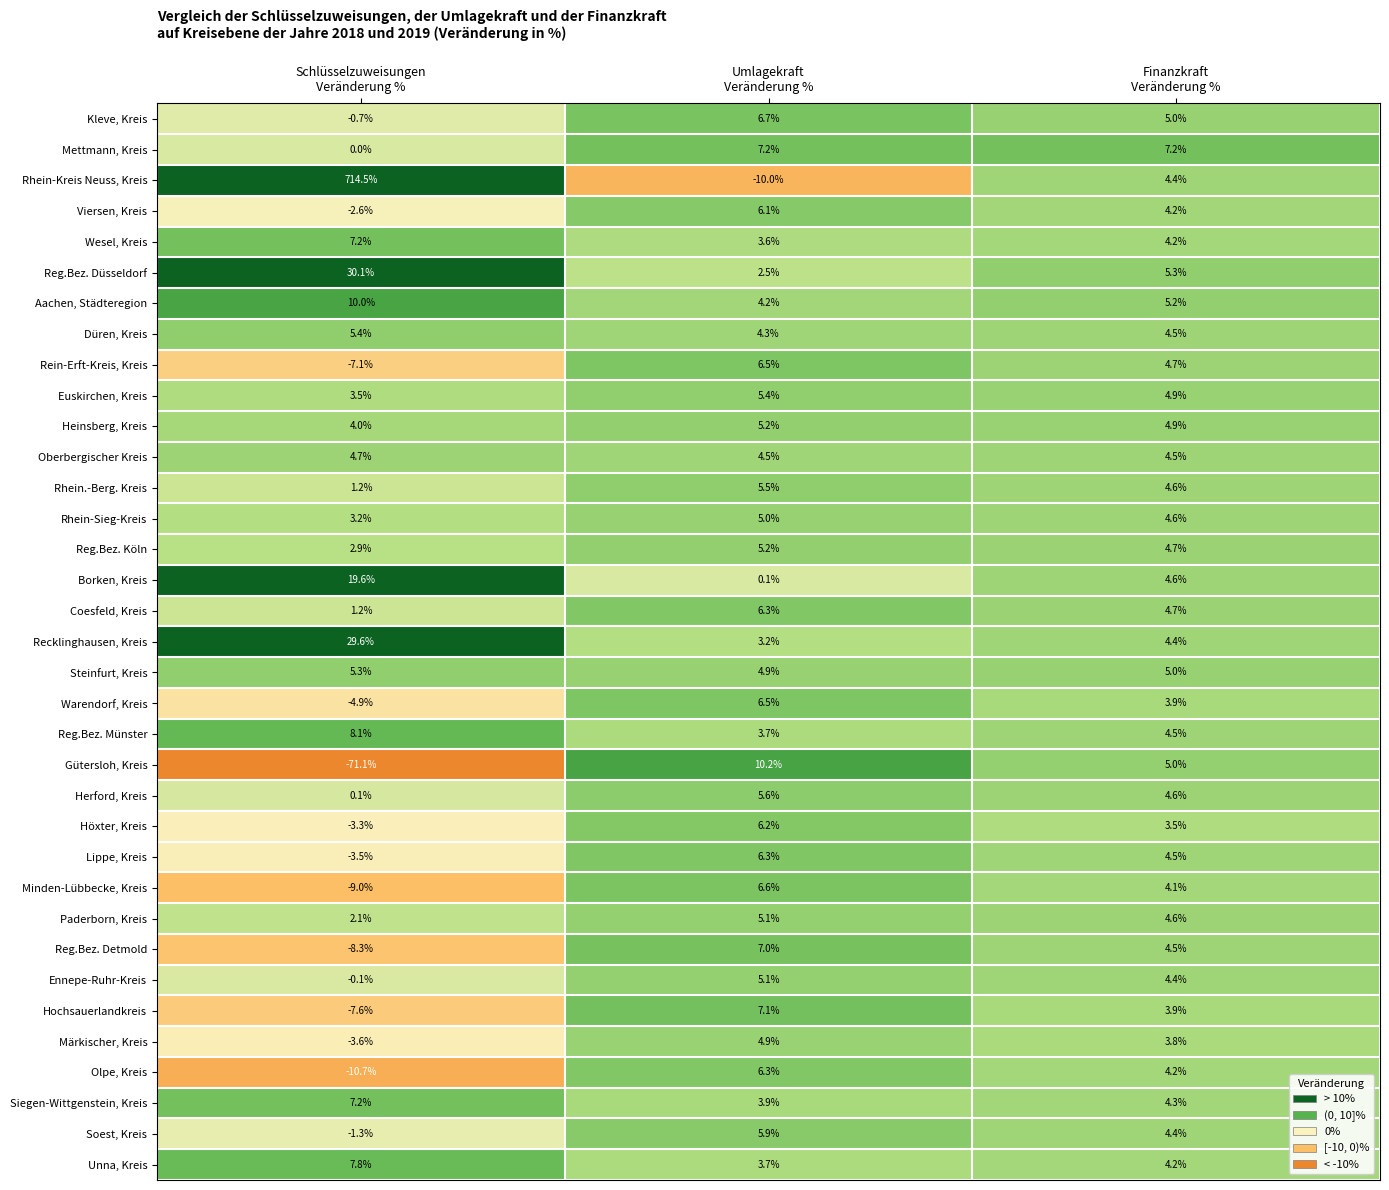

What is the minimum value shown in the chart?

-71.1